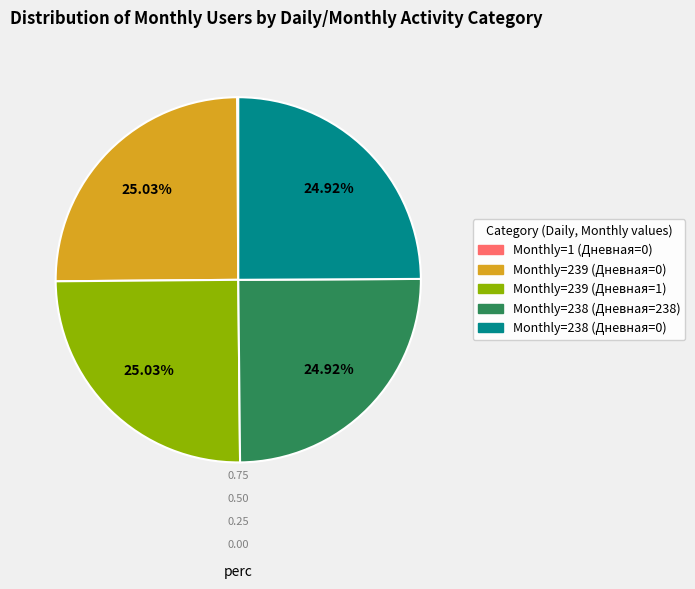

Is there a majority slice in this chart?

No